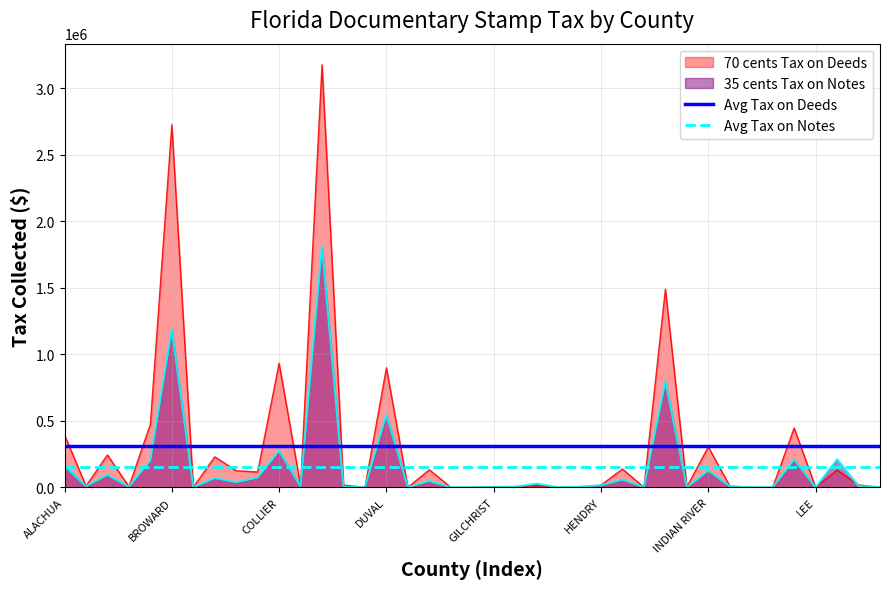

What is the maximum value for Avg Tax on Deeds?

309395.7